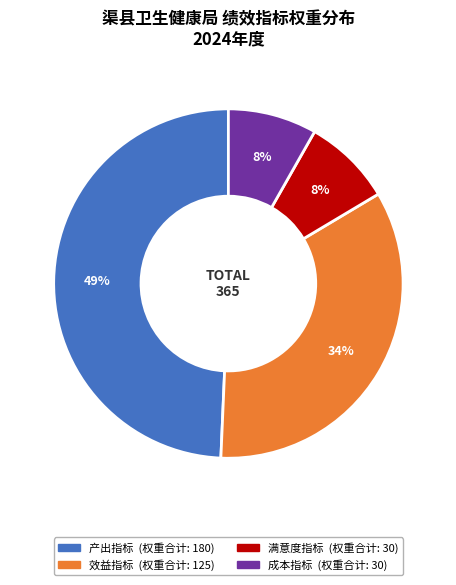

To the nearest percent, what is the difference between the 成本指标 and 效益指标 slice percentages?

26%